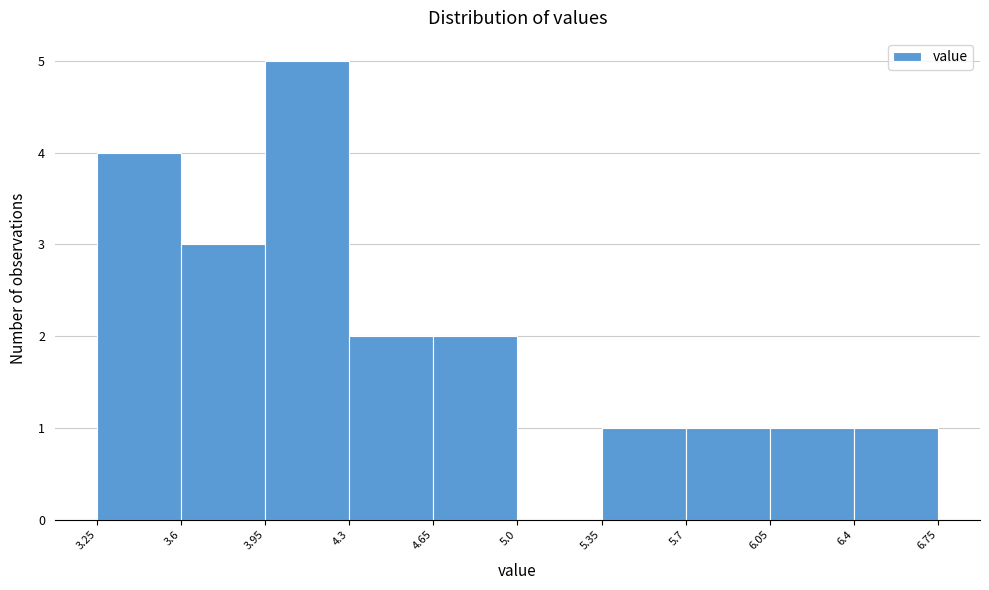

Reading left to right, list every bar in this chart as the range it spans on the x-axis followed by its height. The values are not printed on the chart, so give them approximately, as read against the axis.

3.25 to 3.6: 4
3.6 to 3.95: 3
3.95 to 4.3: 5
4.3 to 4.65: 2
4.65 to 5.0: 2
5.0 to 5.35: 0
5.35 to 5.7: 1
5.7 to 6.05: 1
6.05 to 6.4: 1
6.4 to 6.75: 1